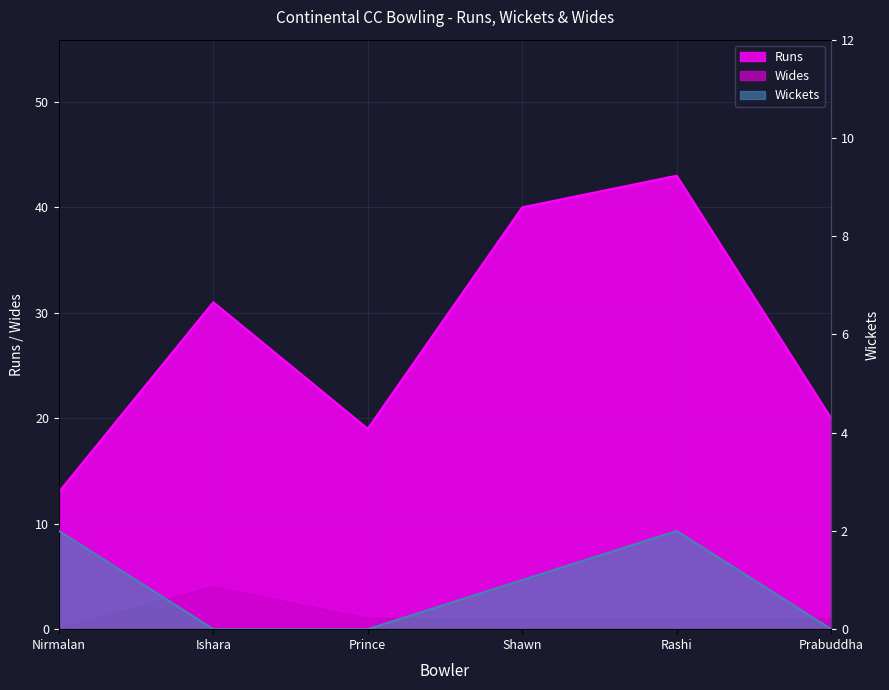

Between which two adjacent categories do Wickets and Wides first intersect?

Nirmalan and Ishara